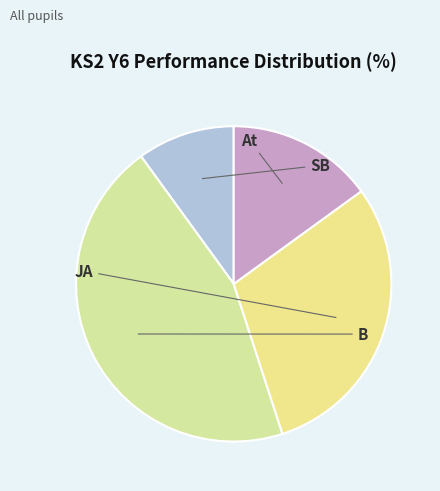

Does SB represent more than half of the total?

No